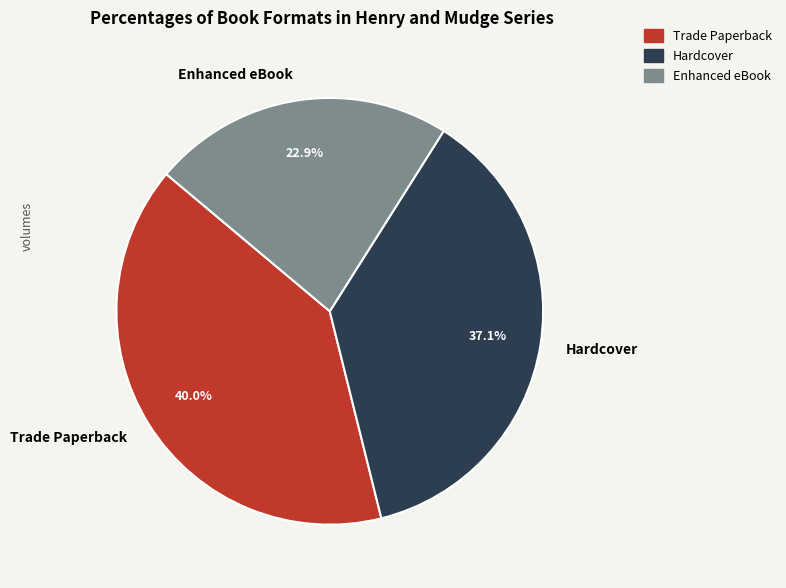

To the nearest percent, what portion does Enhanced eBook represent?

23%